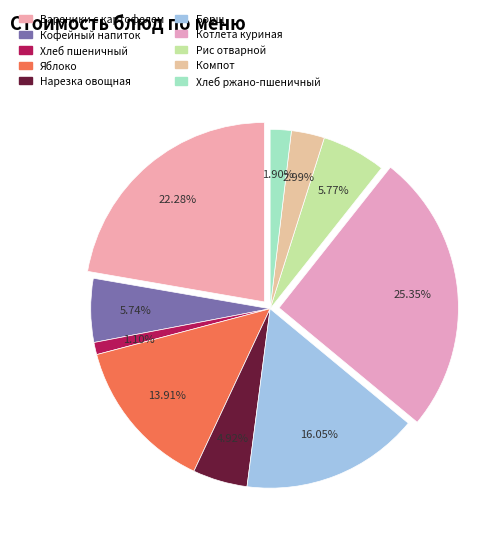

To the nearest percent, what is the average slice percentage?

10%